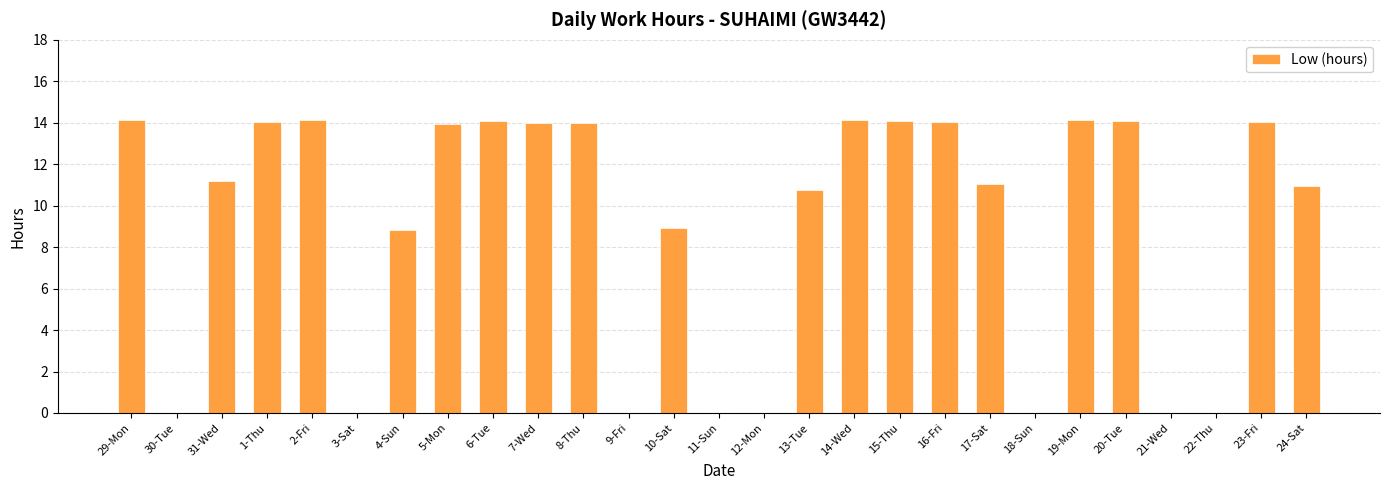

What is the maximum value shown in the chart?

14.1